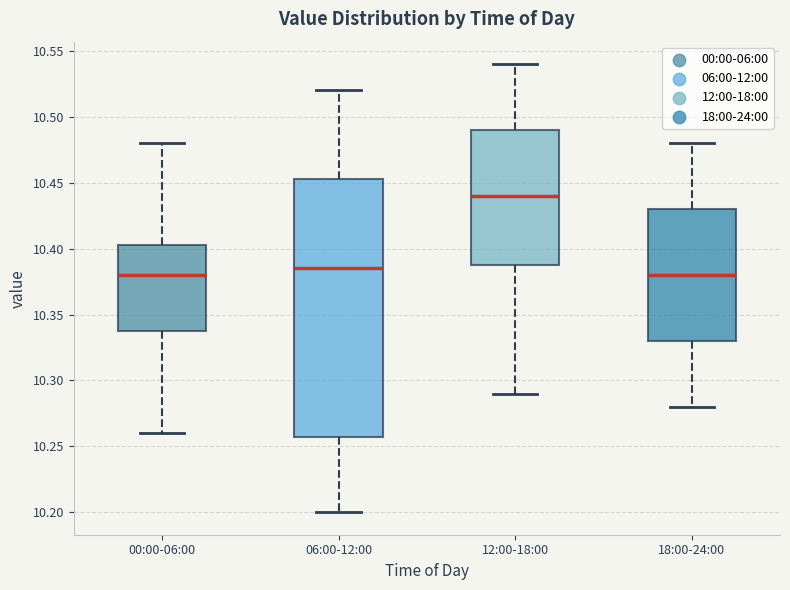

Reading left to right, transcribe this box plot: for each box, give where its median line is, the range the box spans, and where its two whiskers end, as read against the y-axis. The values are not printed on the chart, so give them approximately, as read against the axis.

00:00-06:00: median 10.380, box 10.340 to 10.405, whiskers 10.260 to 10.480
06:00-12:00: median 10.385, box 10.260 to 10.455, whiskers 10.200 to 10.520
12:00-18:00: median 10.440, box 10.390 to 10.490, whiskers 10.290 to 10.540
18:00-24:00: median 10.380, box 10.330 to 10.430, whiskers 10.280 to 10.480